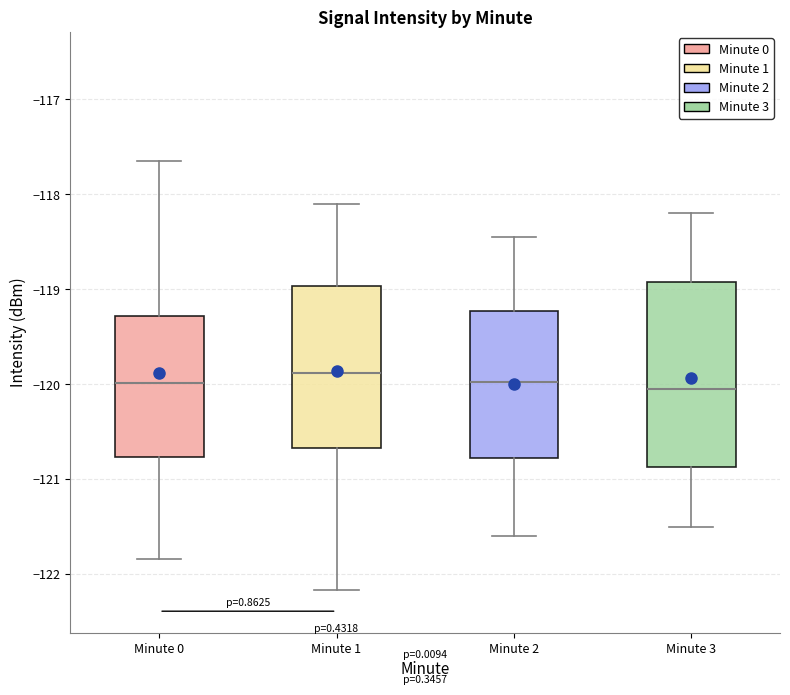

Reading left to right, transcribe this box plot: for each box, give where its median line is, the range the box spans, and where its two whiskers end, as read against the y-axis. The values are not printed on the chart, so give them approximately, as read against the axis.

Minute 0: median -120.0, box -120.8 to -119.3, whiskers -121.8 to -117.6
Minute 1: median -119.9, box -120.7 to -119.0, whiskers -122.2 to -118.1
Minute 2: median -120.0, box -120.8 to -119.2, whiskers -121.6 to -118.4
Minute 3: median -120.0, box -120.9 to -118.9, whiskers -121.5 to -118.2